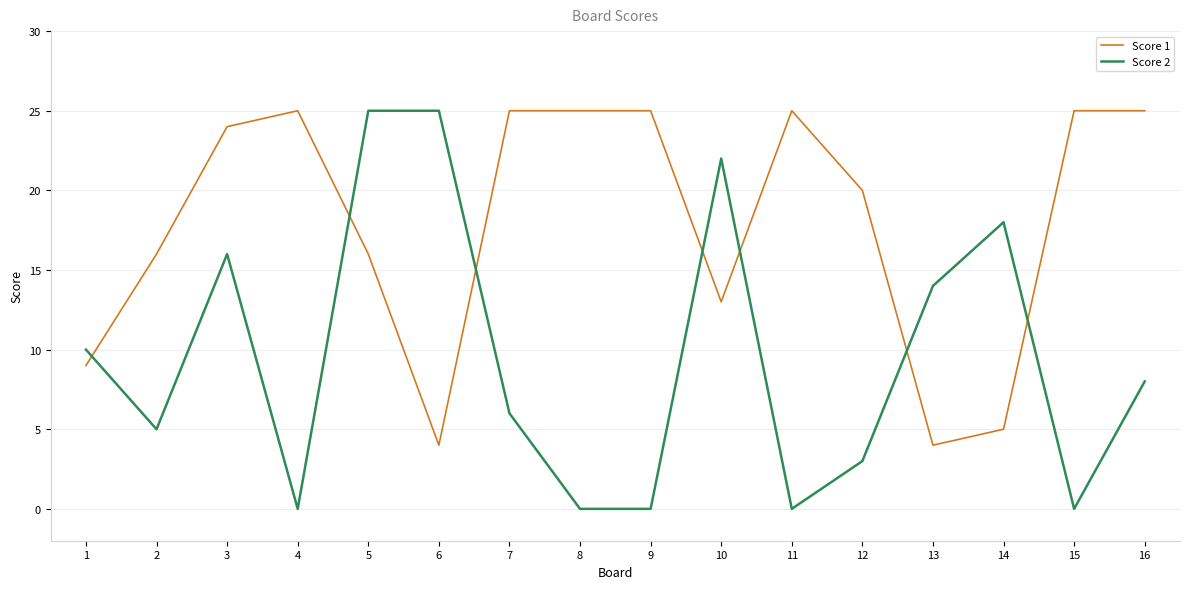

Is the value of Score 2 at 3 greater than the value of Score 1 at 16?

No